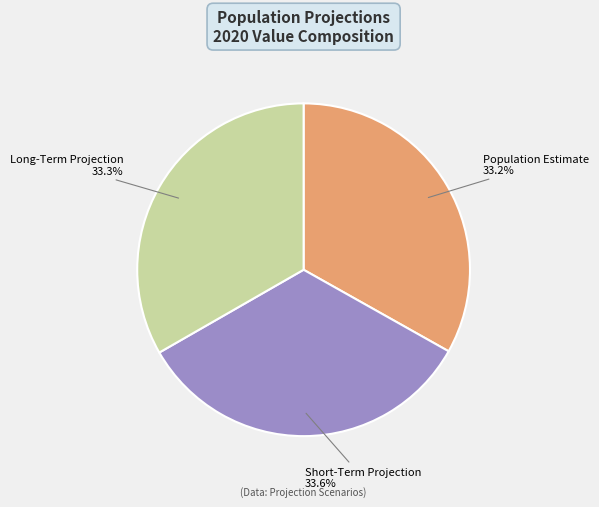

Does Short-Term Projection account for over 50% of the chart?

No